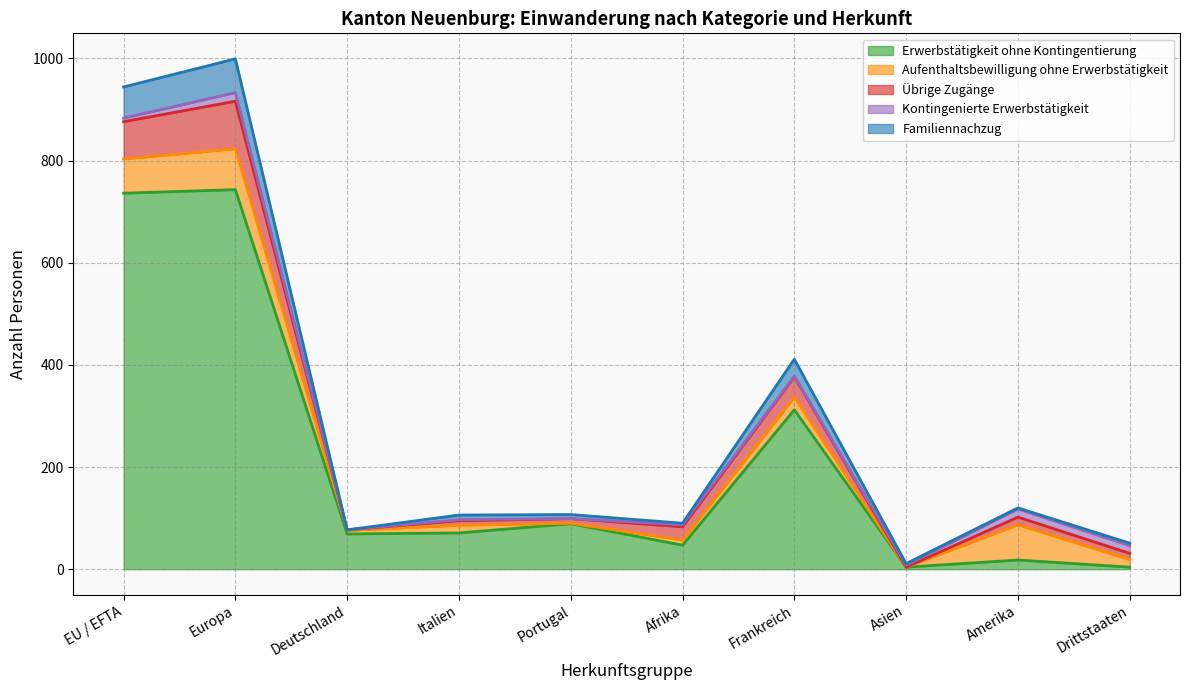

The value of Kontingenierte Erwerbstätigkeit at Asien is 4. True or false?

True